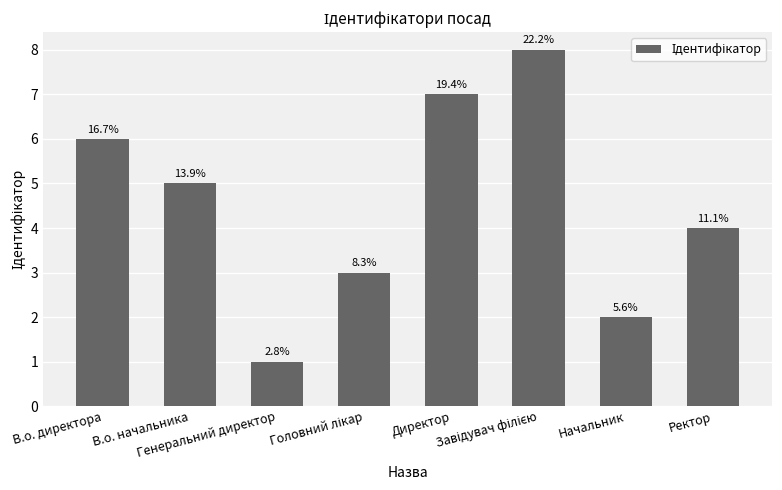

What is the label of the 2nd bar from the left?

В.о. начальника